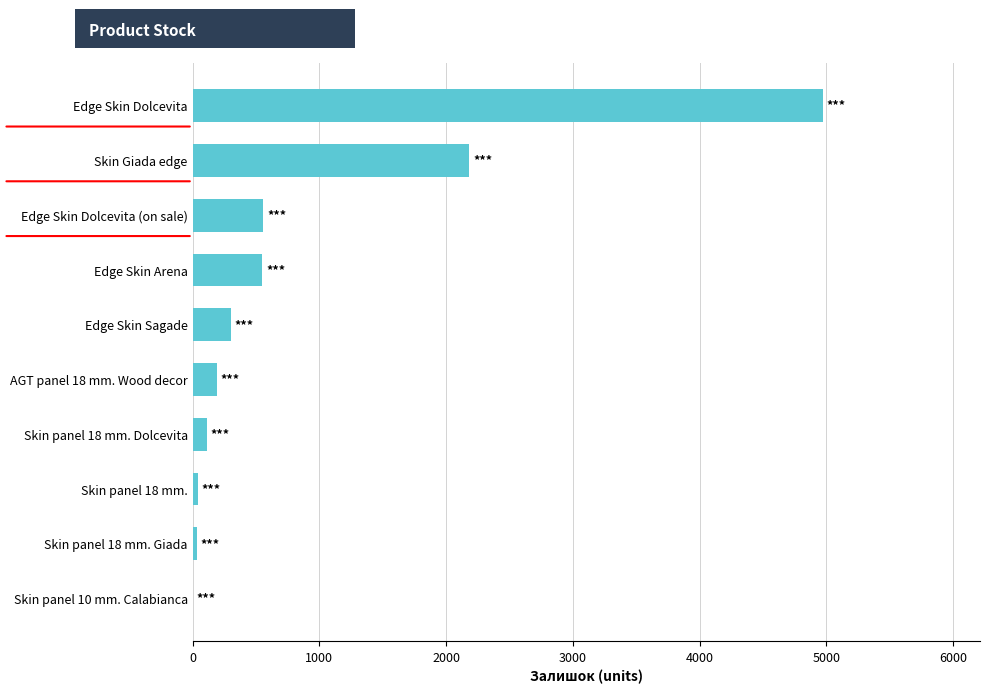

Between Edge Skin Dolcevita (on sale) and Skin panel 10 mm. Calabianca, which is larger?

Edge Skin Dolcevita (on sale)